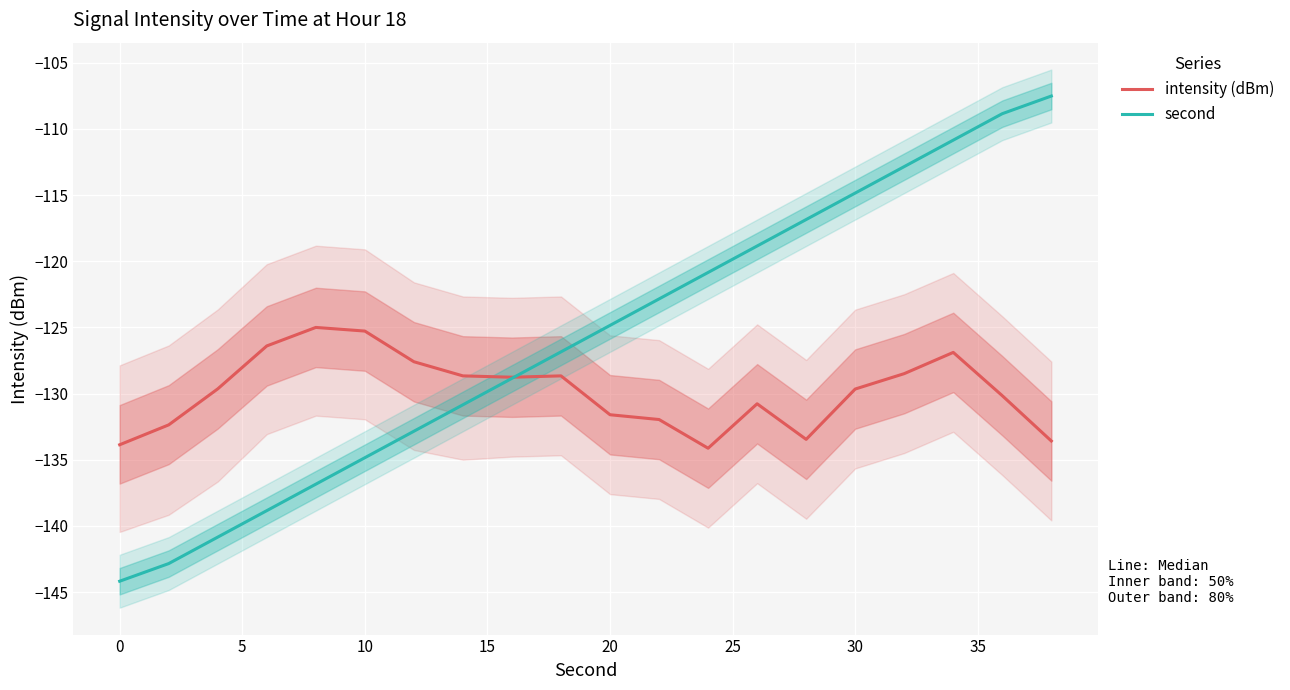

Reading left to right, list all the values displayed in this chart.

intensity (dBm): -133.9	-132.4	-129.6	-126.4	-125.0	-125.3	-127.6	-128.7	-128.8	-128.7	-131.6	-132.0	-134.1	-130.8	-133.5	-129.7	-128.5	-126.9	-130.2	-133.6
second: -144.2	-142.8	-140.8	-138.8	-136.8	-134.8	-132.8	-130.8	-128.8	-126.8	-124.8	-122.8	-120.8	-118.8	-116.8	-114.8	-112.8	-110.8	-108.8	-107.5